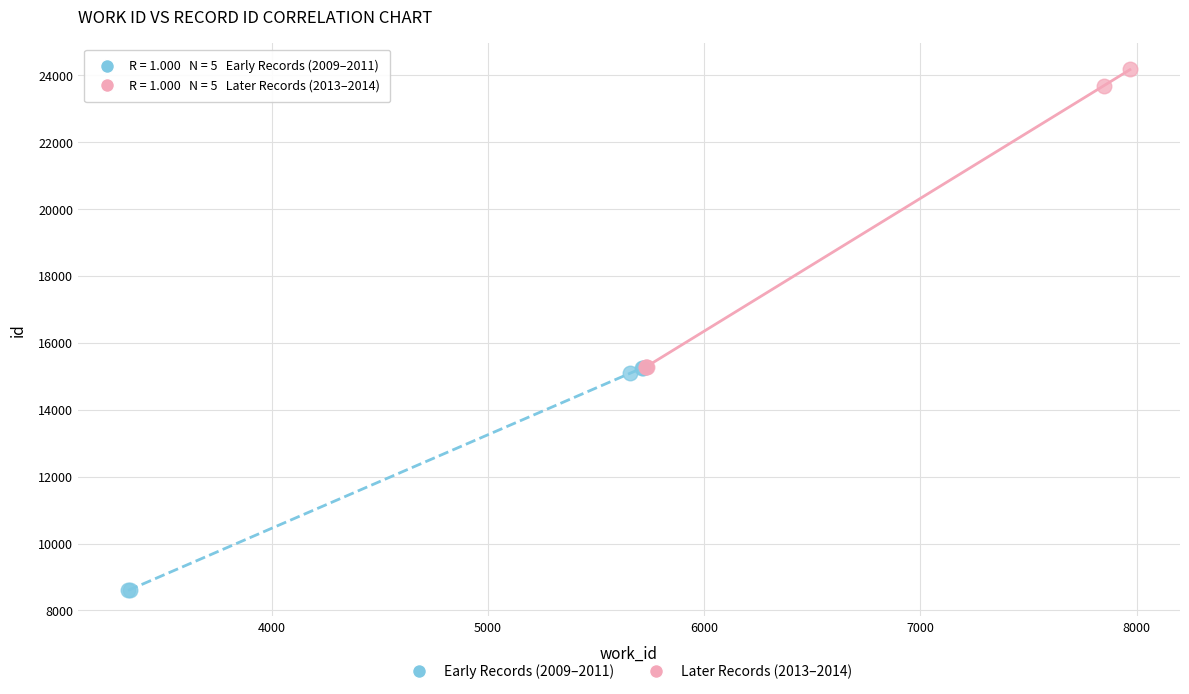

Which series has the largest Y range (max minus min)?

Later Records (2013–2014)